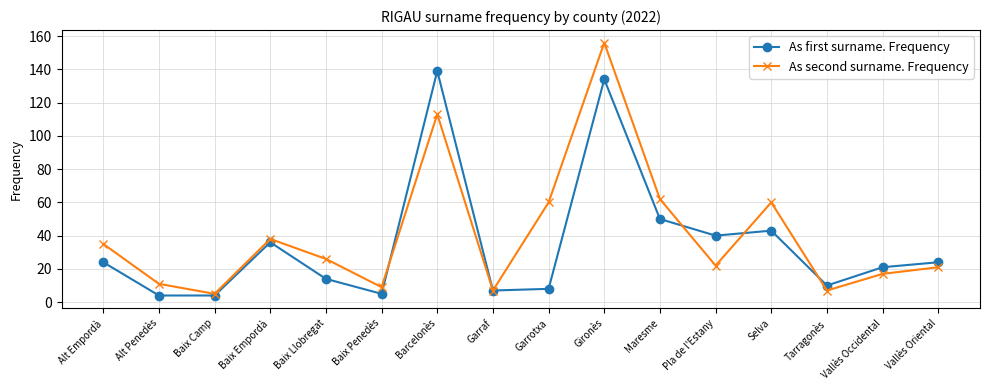

Is this an area chart (filled region under the line)?

No